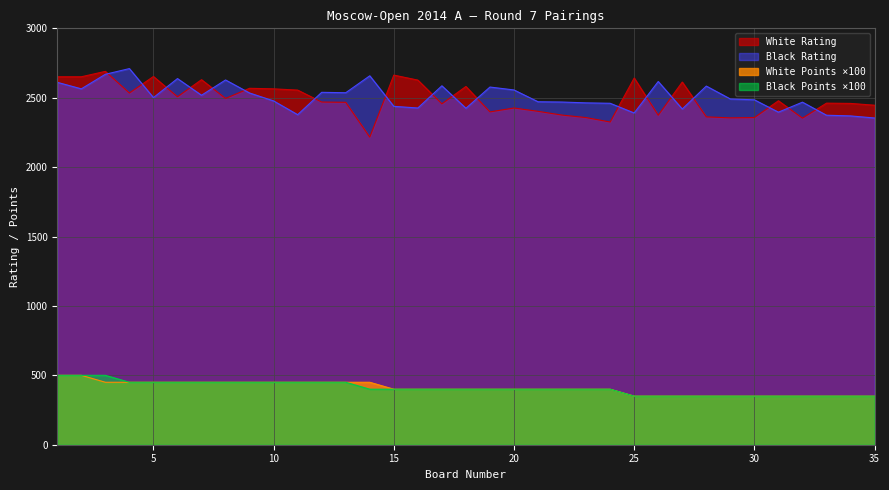

How many interior local peaks does the Black Rating series have?

10